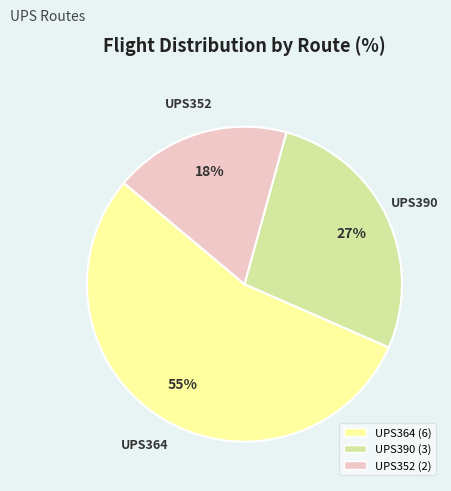

Count the number of slices in the pie.

3